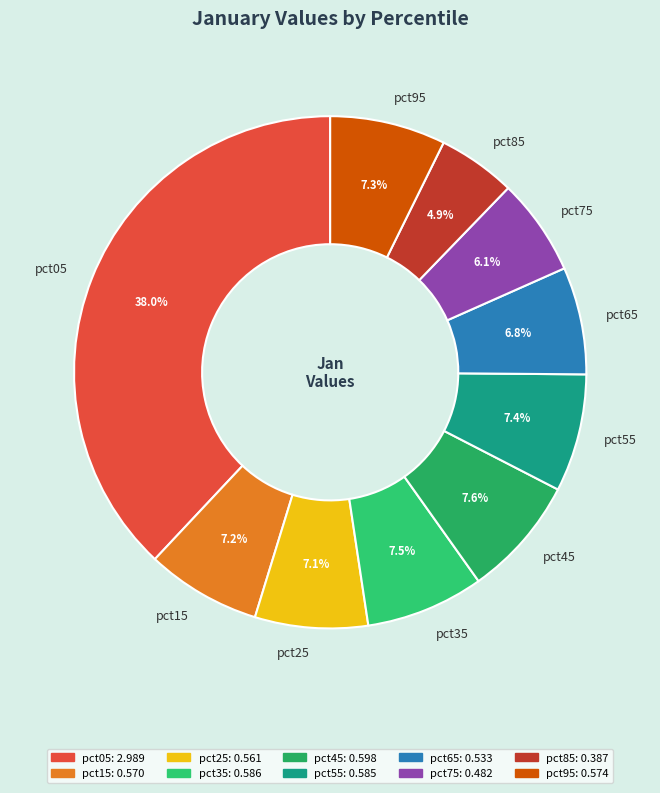

The pct65 slice represents 1% of the pie. True or false?

False